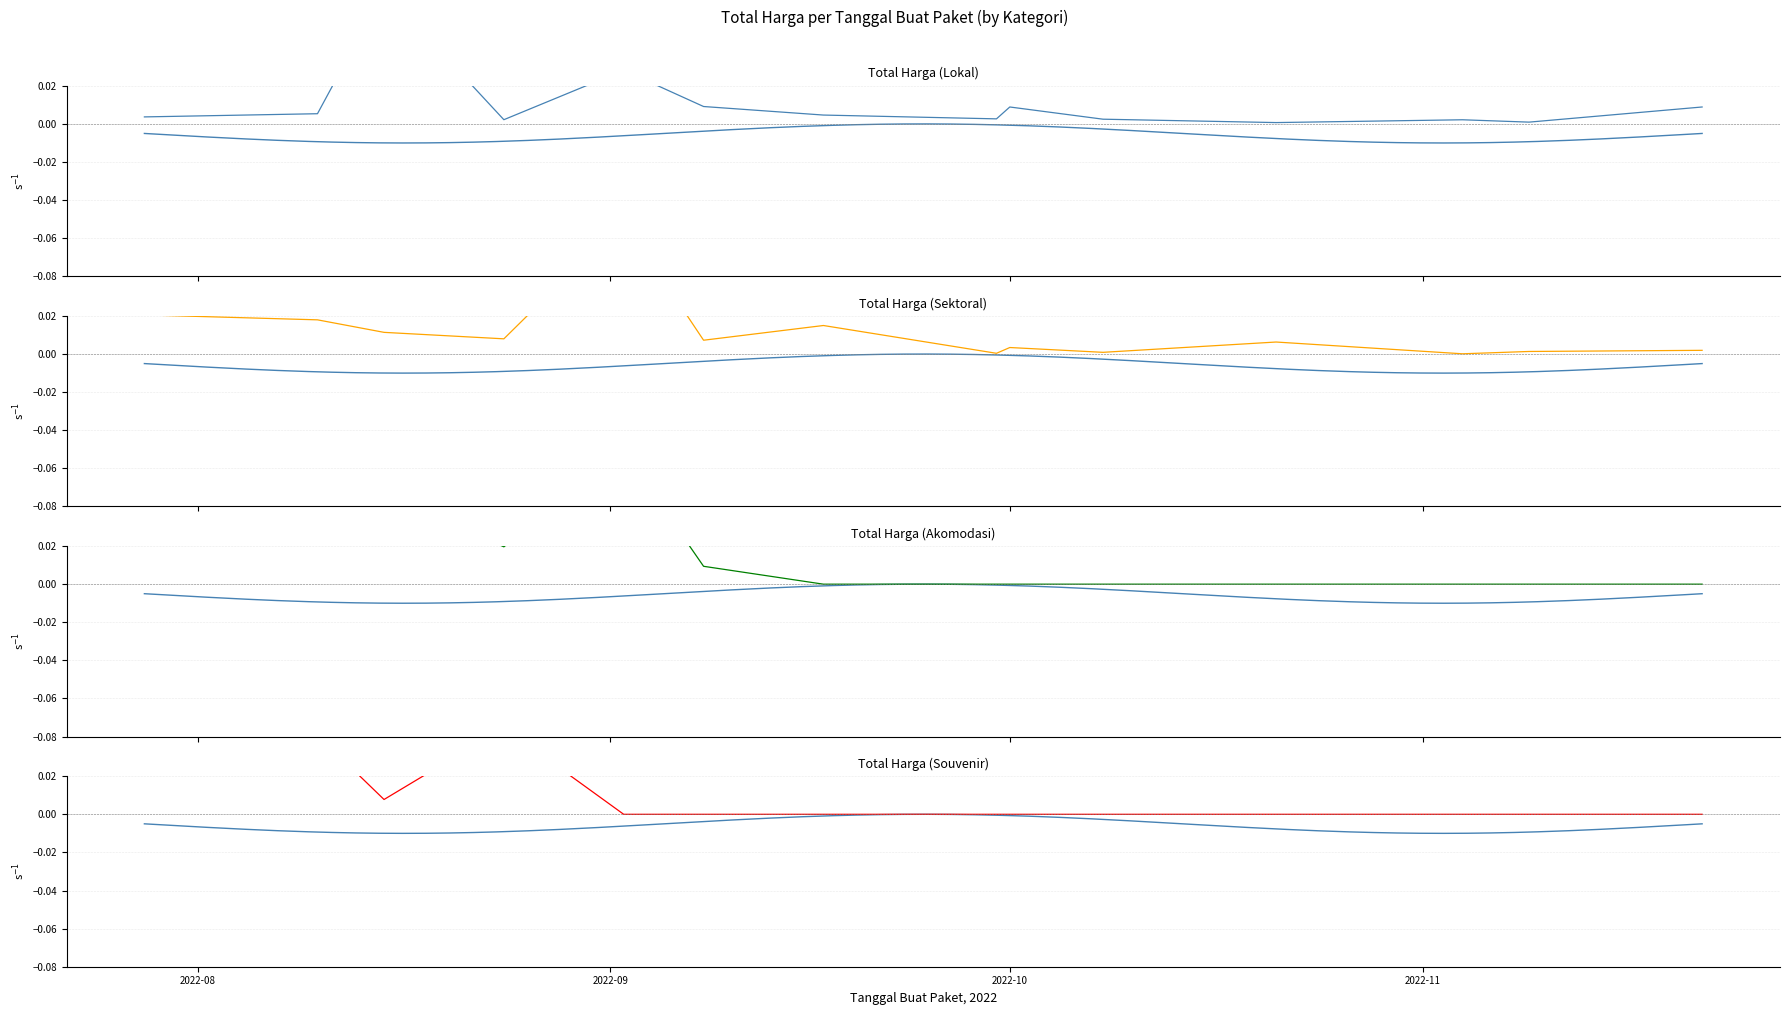

True or false: Total Harga (Sektoral) and Total Harga (Souvenir) cross at least once.

True